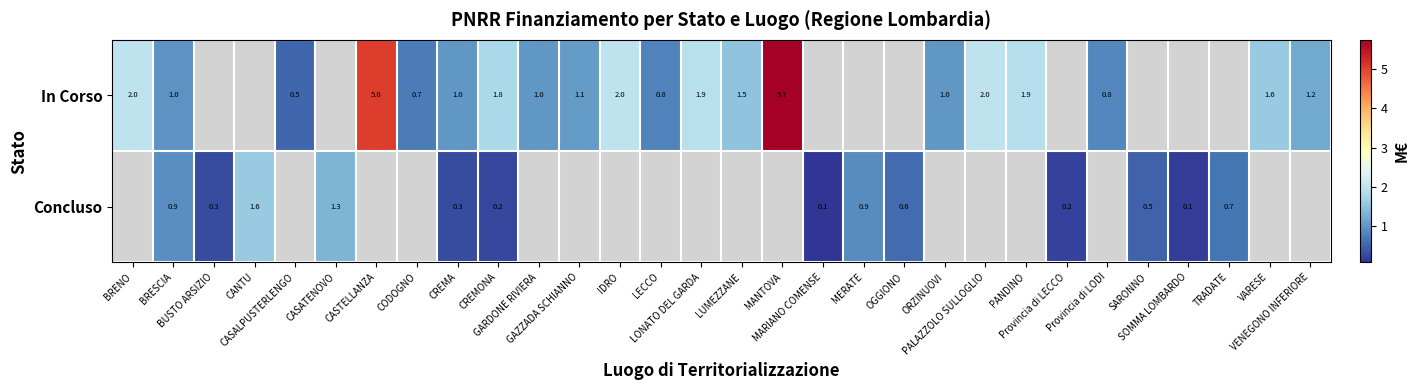

At which category does the chart reach its peak across all series?

MANTOVA